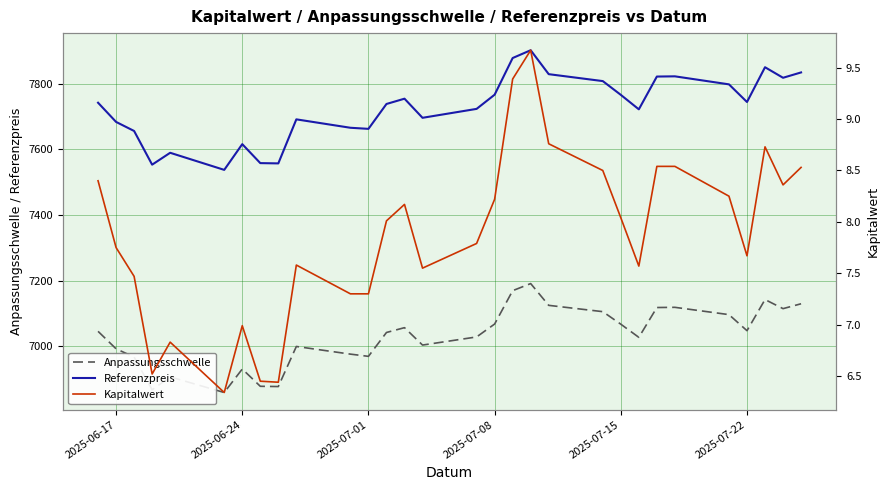

Does the chart display data point markers on the line(s)?

No